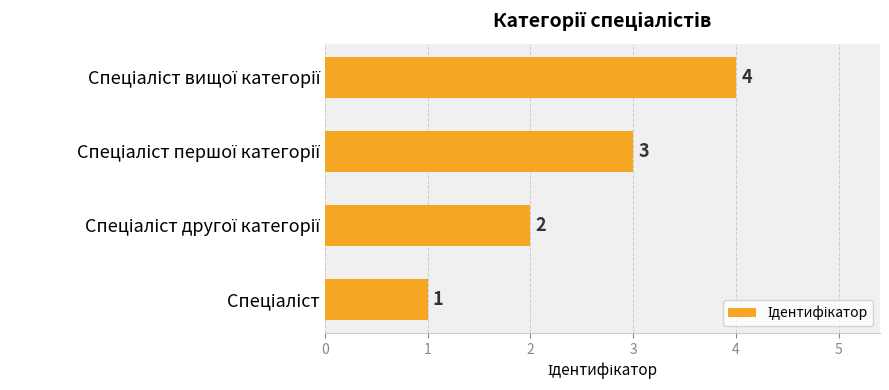

How many values are between 2 and 4?

3